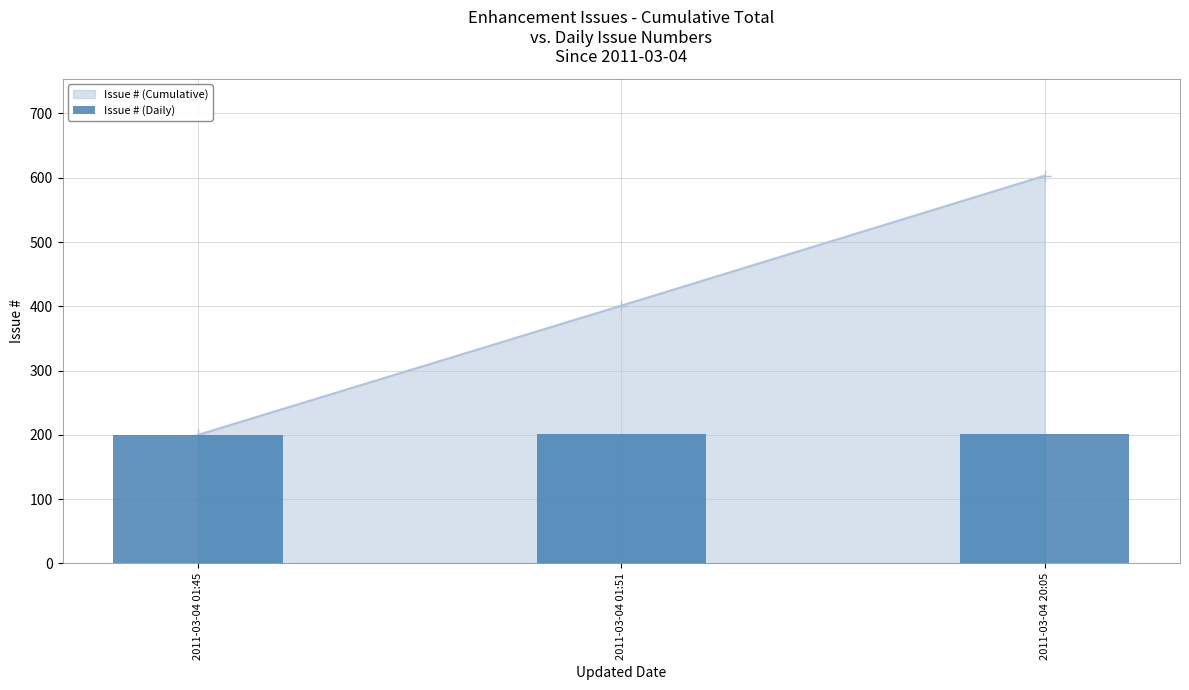

What is the difference between the maximum and minimum values?

2